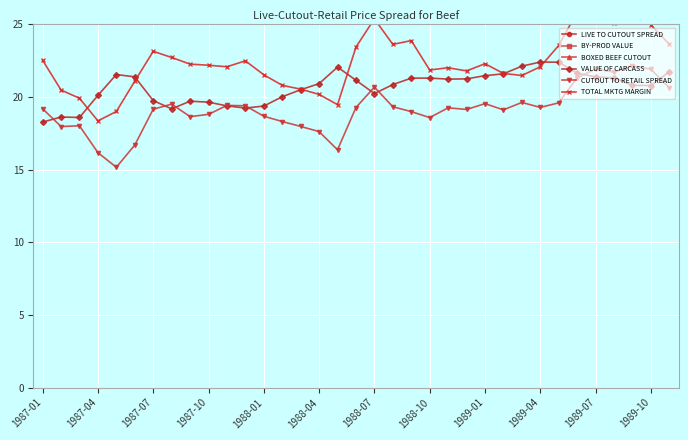

Is it true that CUTOUT TO RETAIL SPREAD equals 27.7 at 1988-01?

False